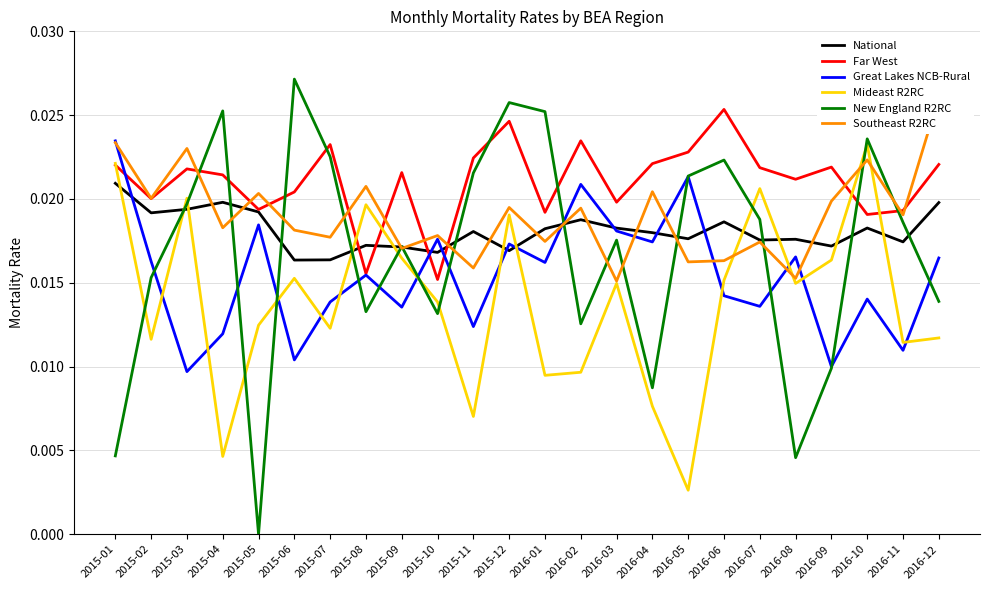

Is this an area chart (filled region under the line)?

No